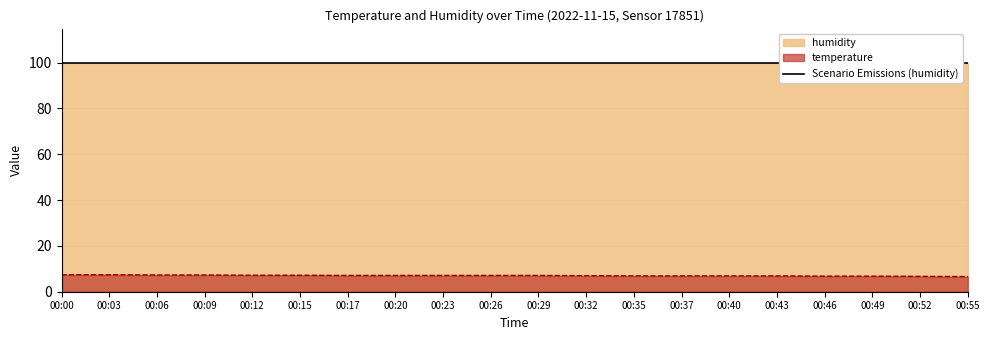

What is the minimum value for temperature?

6.6